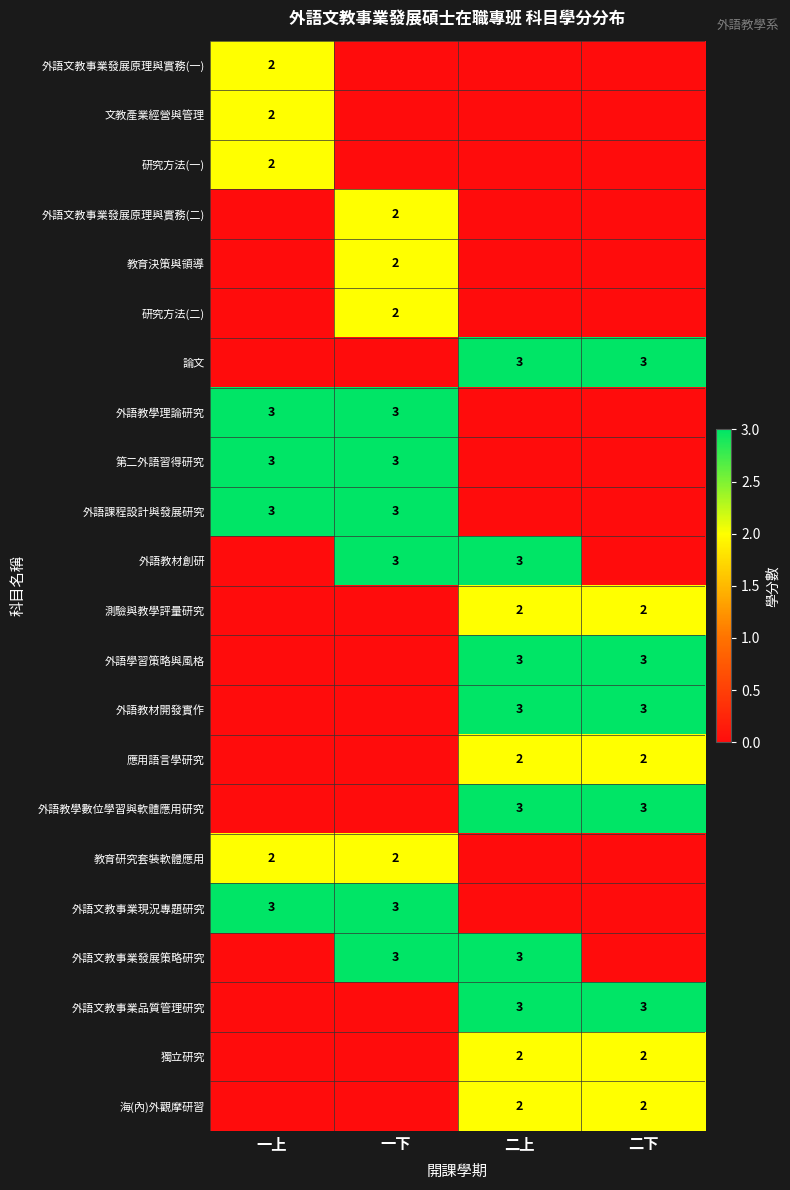

What is the sum of the 外語教材創研 values at 二上 and 一下?

6